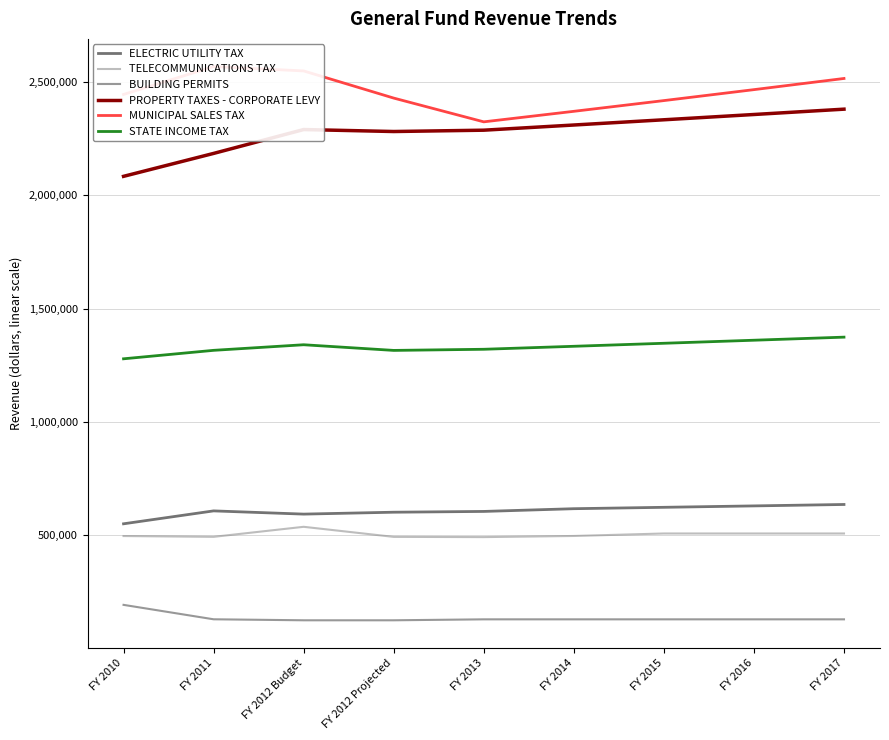

Reading left to right, extract all data points from this chart.

ELECTRIC UTILITY TAX: FY 2010=548774	FY 2011=605833	FY 2012 Budget=591600	FY 2012 Projected=600000	FY 2013=603432	FY 2014=615501	FY 2015=621656	FY 2016=627873	FY 2017=634151
TELECOMMUNICATIONS TAX: FY 2010=494707	FY 2011=491188	FY 2012 Budget=535500	FY 2012 Projected=491000	FY 2013=490000	FY 2014=495000	FY 2015=506000	FY 2016=506000	FY 2017=506000
BUILDING PERMITS: FY 2010=190579	FY 2011=126829	FY 2012 Budget=122400	FY 2012 Projected=122400	FY 2013=126600	FY 2014=126600	FY 2015=126600	FY 2016=126600	FY 2017=126600
PROPERTY TAXES - CORPORATE LEVY: FY 2010=2084192	FY 2011=2185495	FY 2012 Budget=2290964	FY 2012 Projected=2282246	FY 2013=2288133	FY 2014=2311014	FY 2015=2334124	FY 2016=2357466	FY 2017=2381040
MUNICIPAL SALES TAX: FY 2010=2446099	FY 2011=2569233	FY 2012 Budget=2550000	FY 2012 Projected=2430000	FY 2013=2325000	FY 2014=2371500	FY 2015=2418930	FY 2016=2467309	FY 2017=2516655
STATE INCOME TAX: FY 2010=1277889	FY 2011=1315321	FY 2012 Budget=1340000	FY 2012 Projected=1315000	FY 2013=1320000	FY 2014=1333200	FY 2015=1346532	FY 2016=1359997	FY 2017=1373597